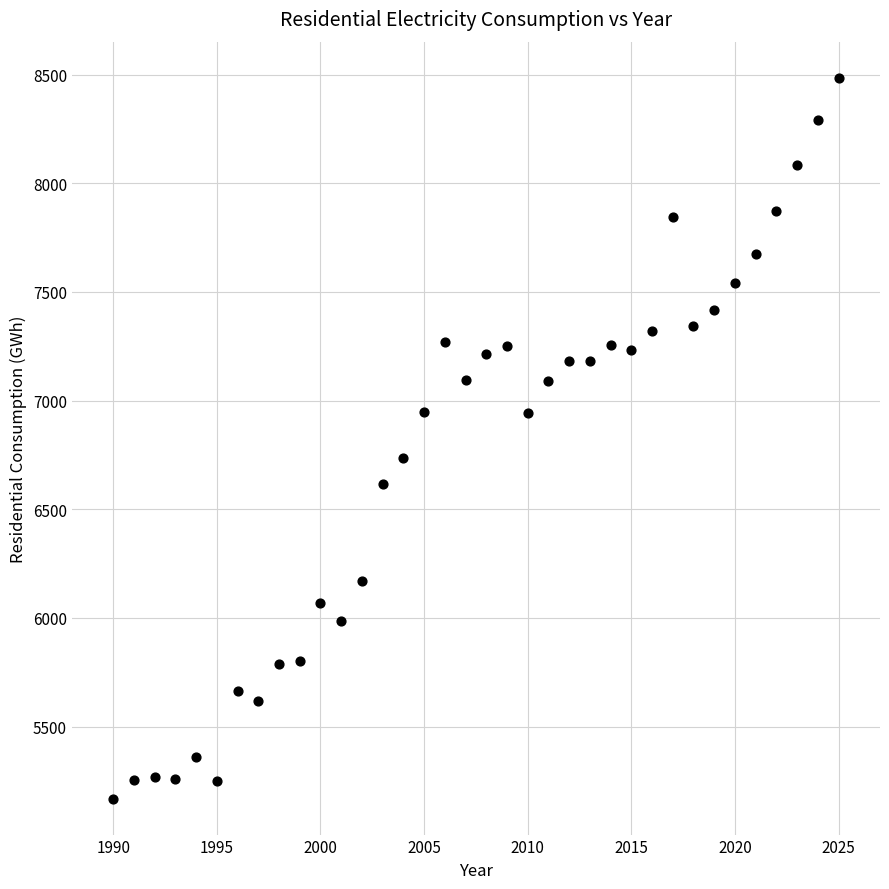

What is the range of Y values (max minus min)?

3316.6